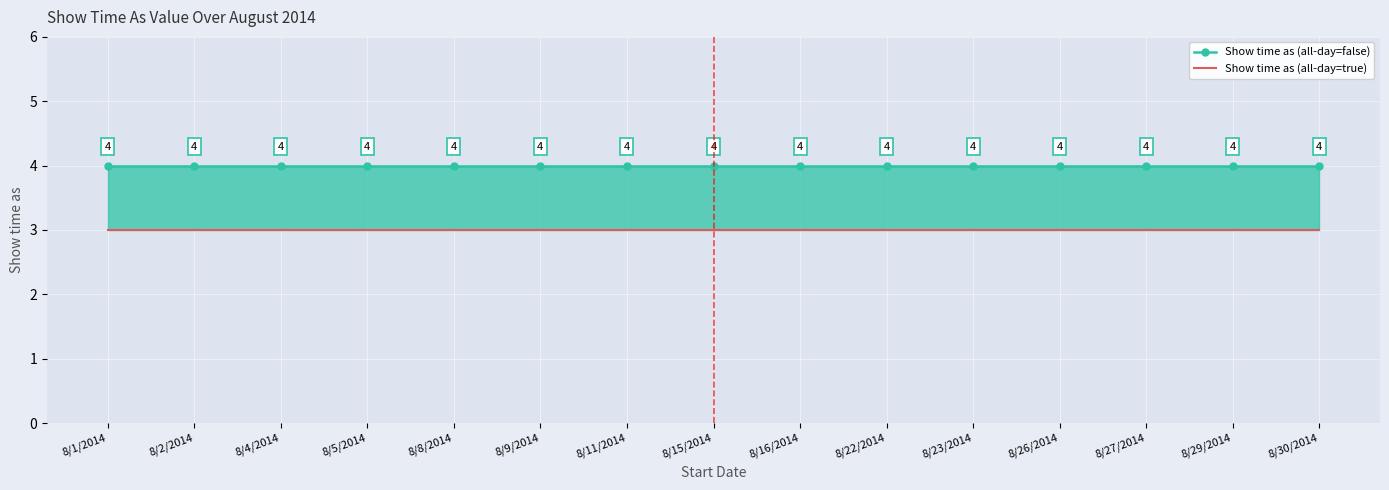

The value of Show time as (all-day=false) at 8/11/2014 is 6. True or false?

False